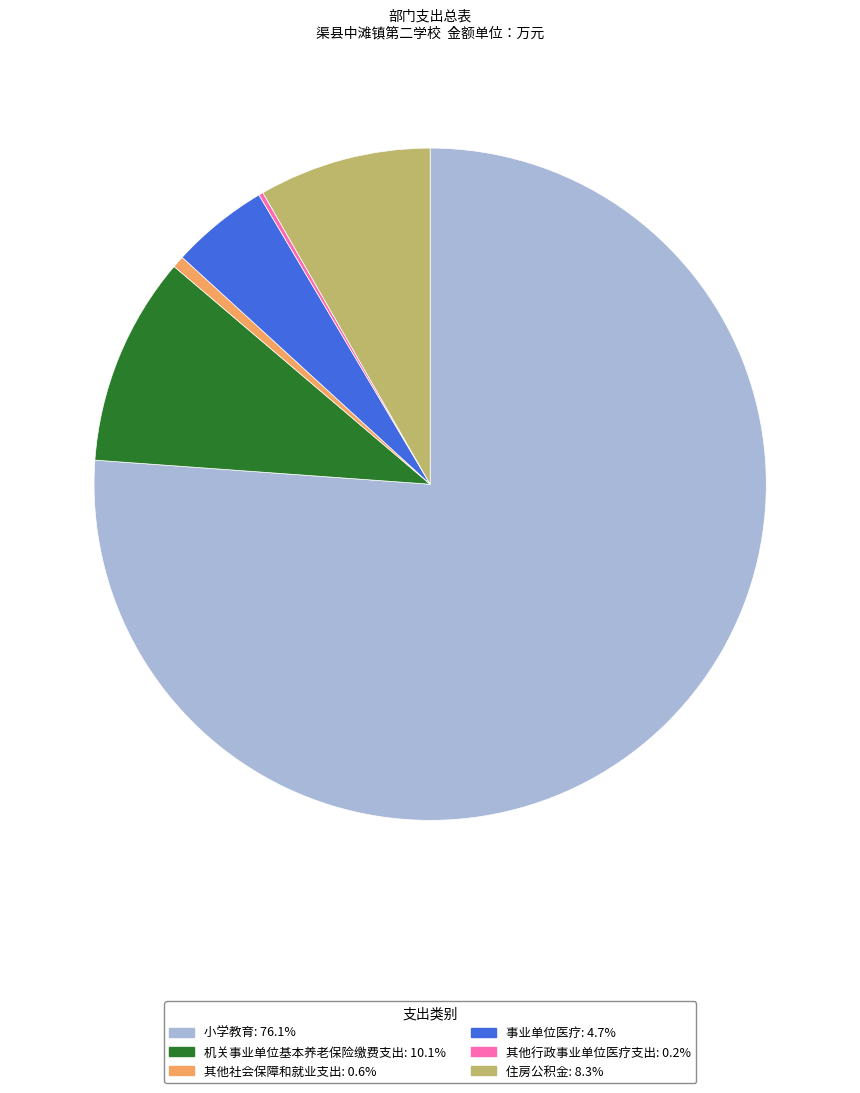

Does any single category account for the majority?

Yes